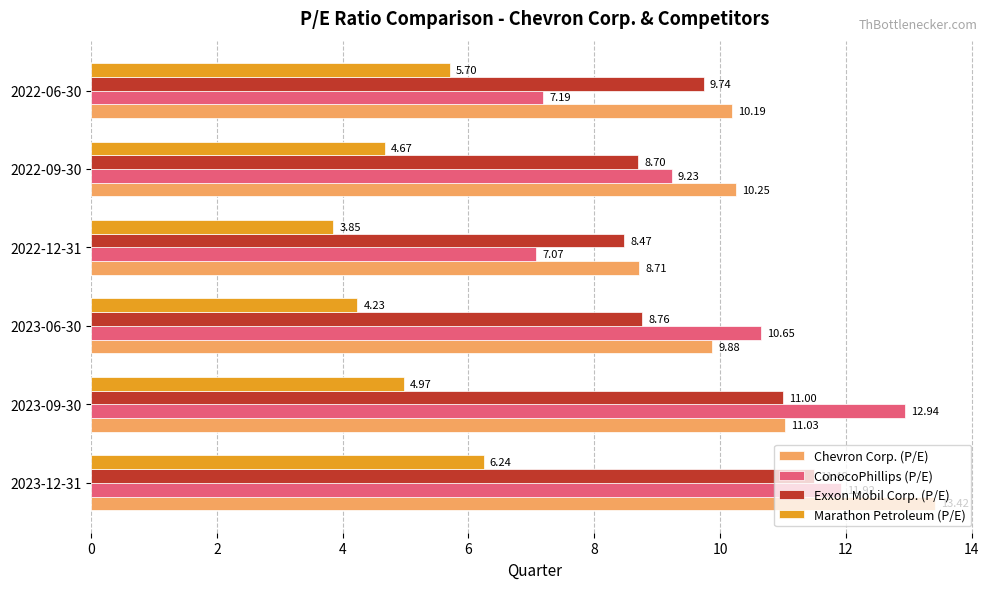

Which series has the largest range (max minus min)?

ConocoPhillips (P/E)